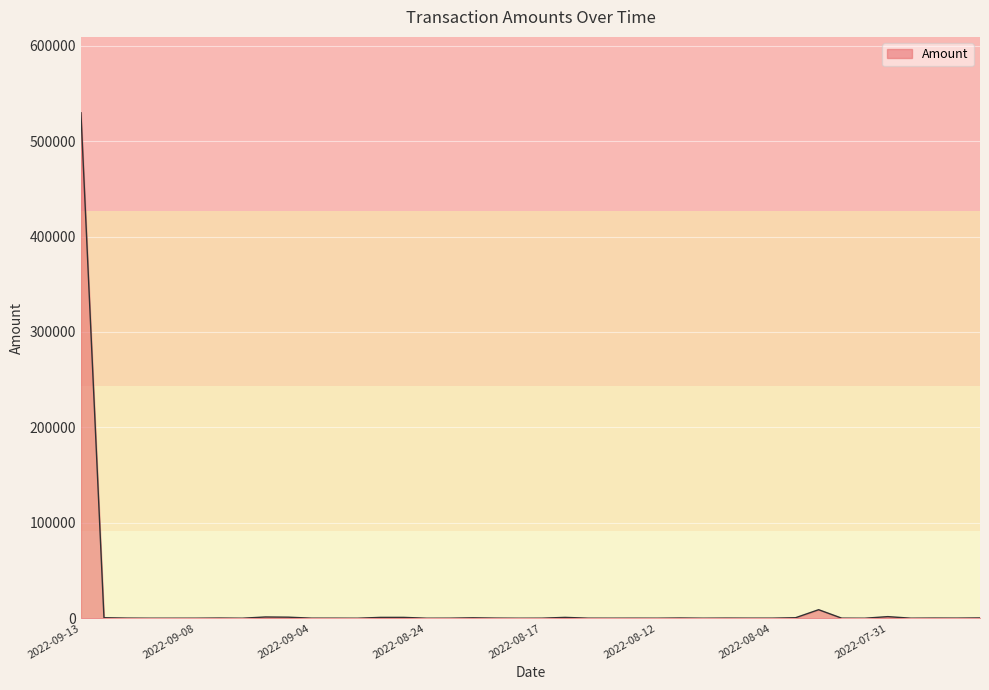

Count the number of values greater than 86.

20